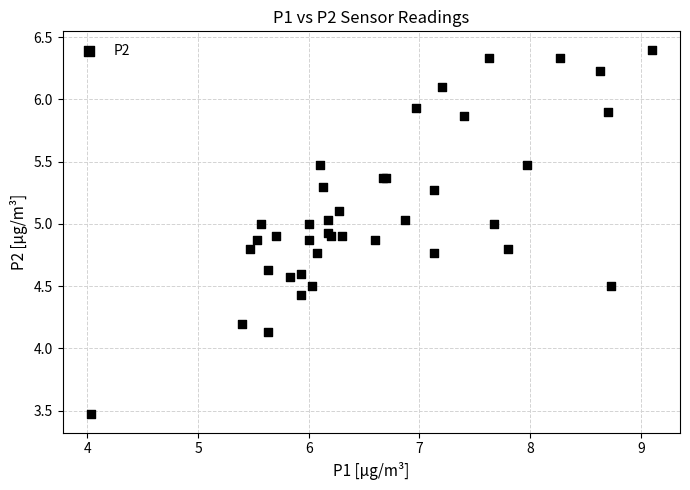

What Y value in the scatter plot is closest to 4?

4.1